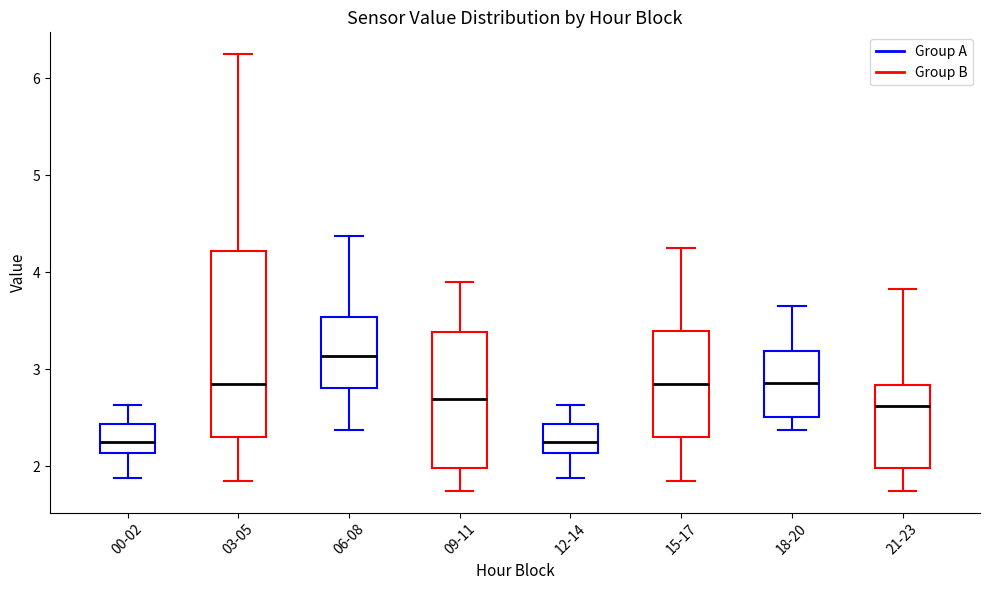

Which box's median line is the highest?

06-08